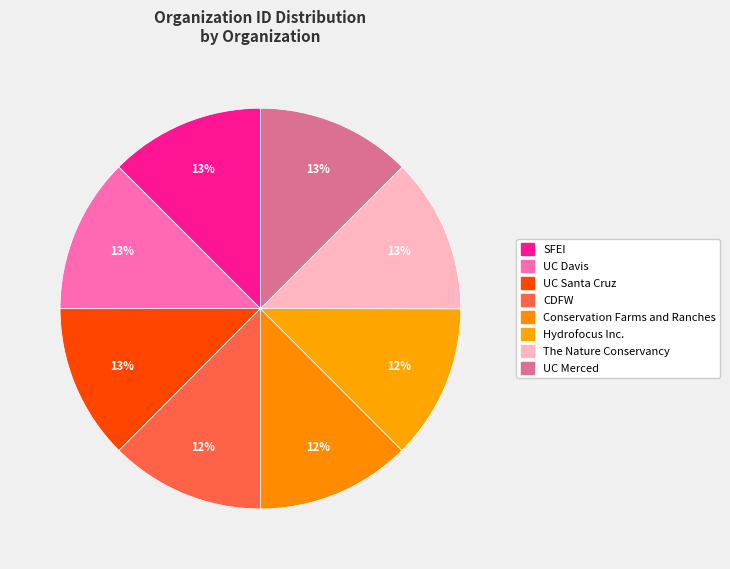

Between Conservation Farms and Ranches and UC Santa Cruz, which is larger?

UC Santa Cruz